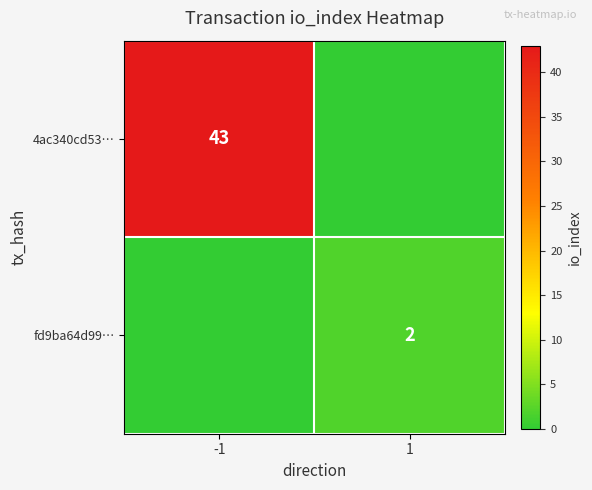

Is it true that 4ac340cd53… equals -22 at 1?

False